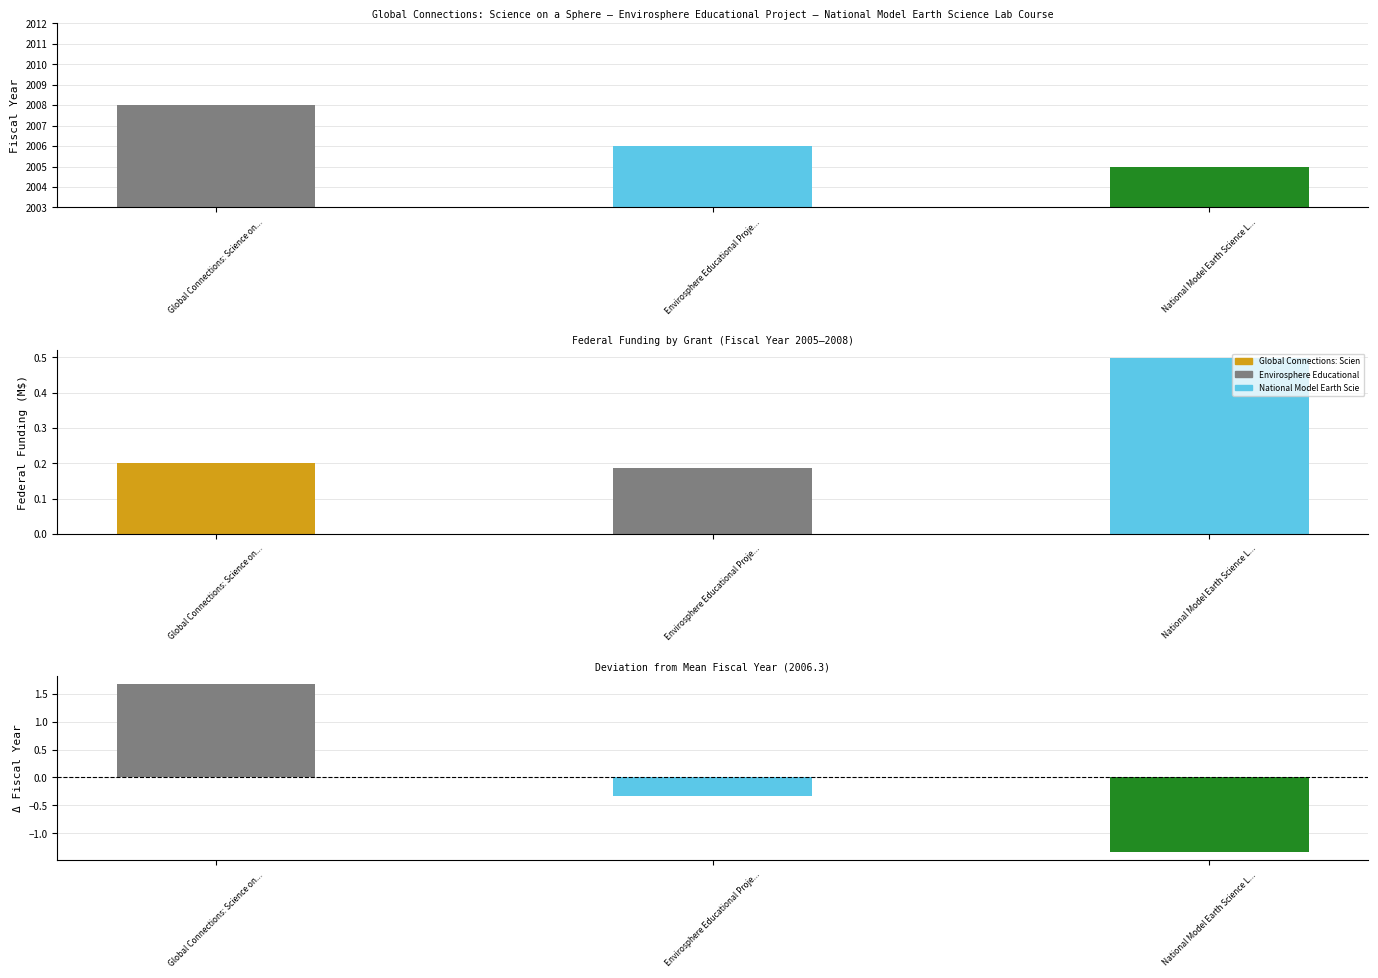

What is the change in value from Global Connections: Science on... to Envirosphere Educational Proje...?

-2